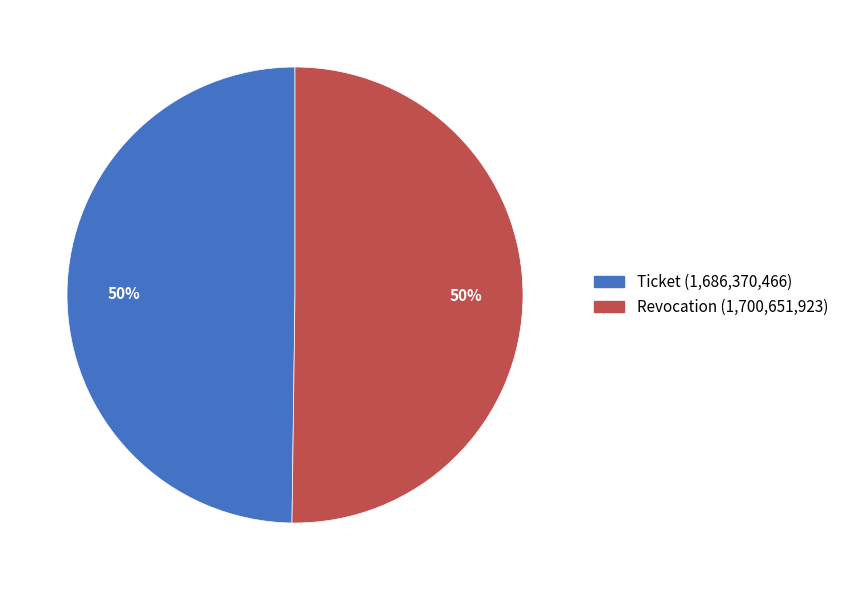

To the nearest percent, what portion does Ticket represent?

50%